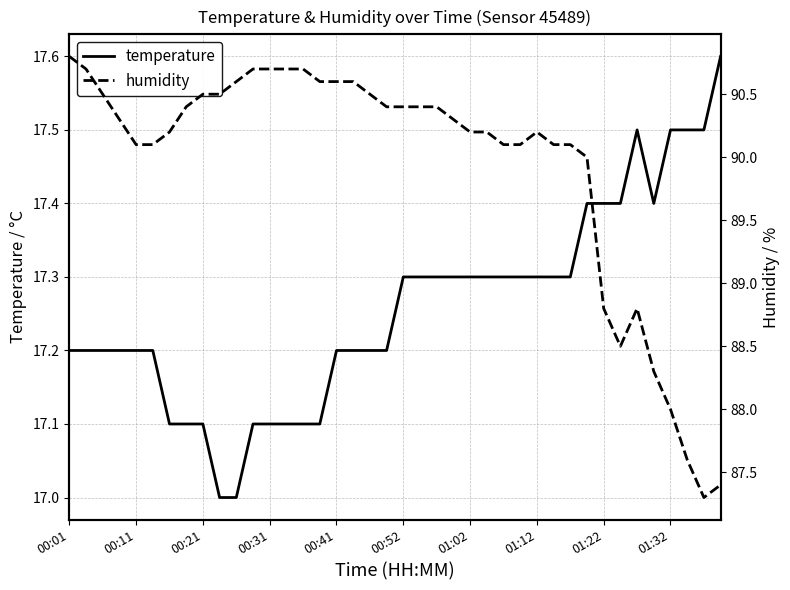

What is the lowest value of the temperature series?

17.0